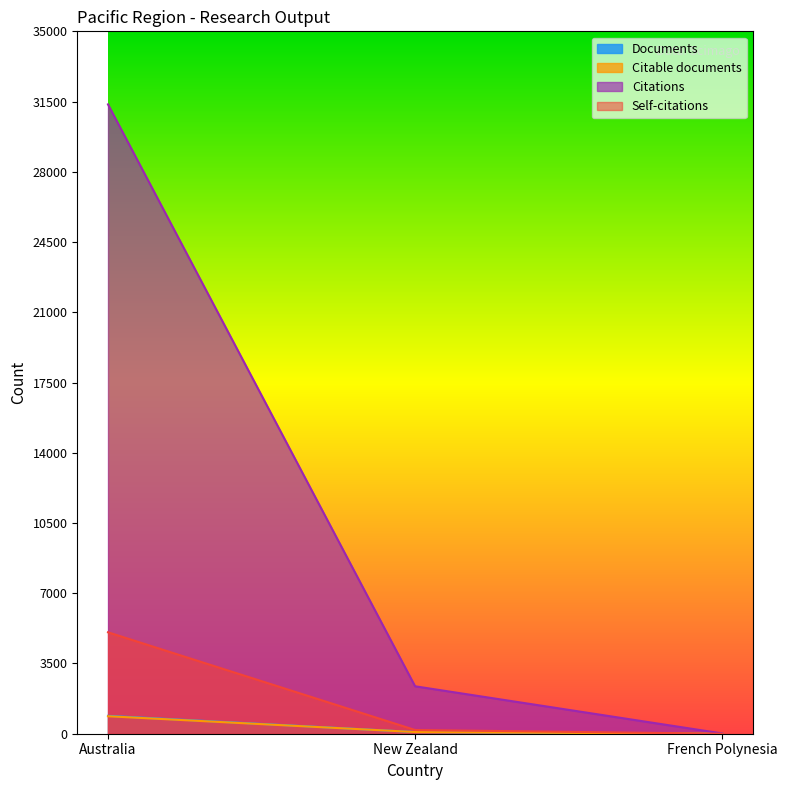

How many data points does each series have?

3